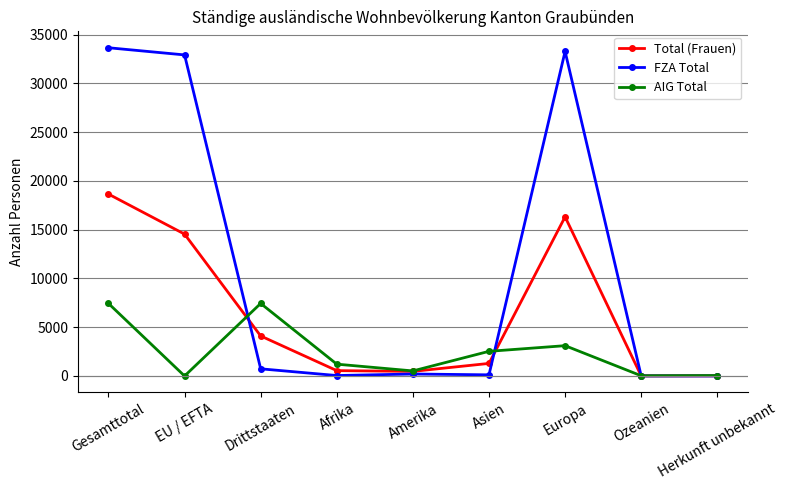

At which category does AIG Total reach its first local peak?

Drittstaaten